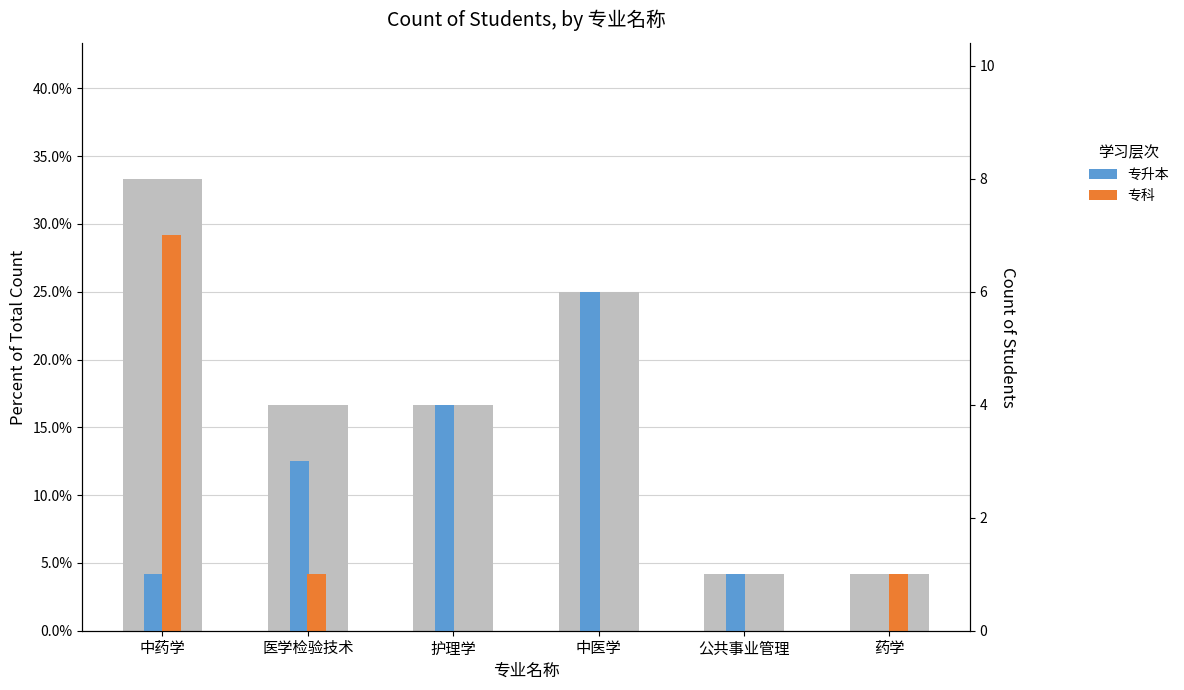

What position from the right is 医学检验技术?

5